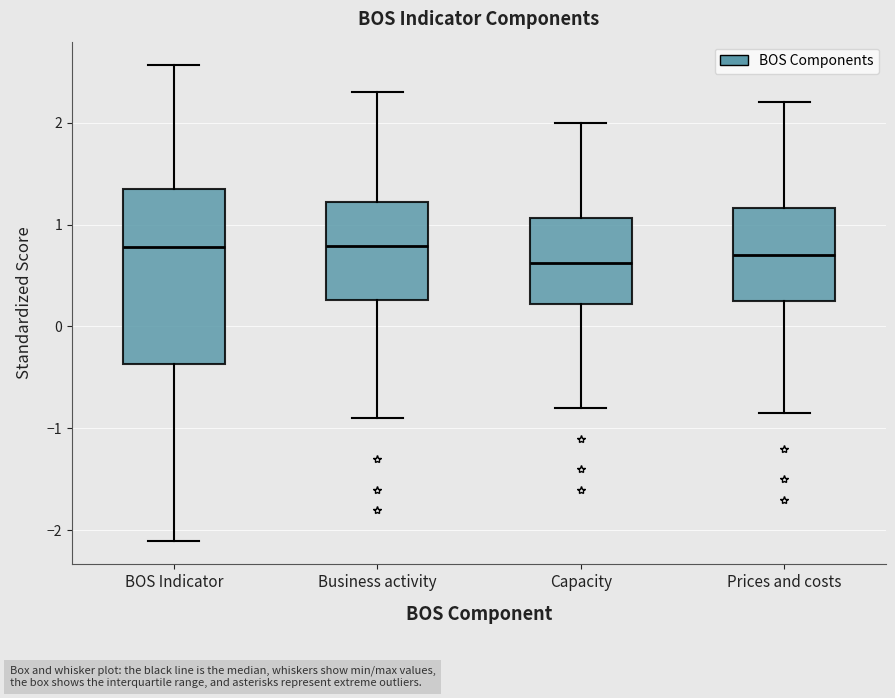

Which box is the tallest, from its lower edge to its upper edge?

BOS Indicator